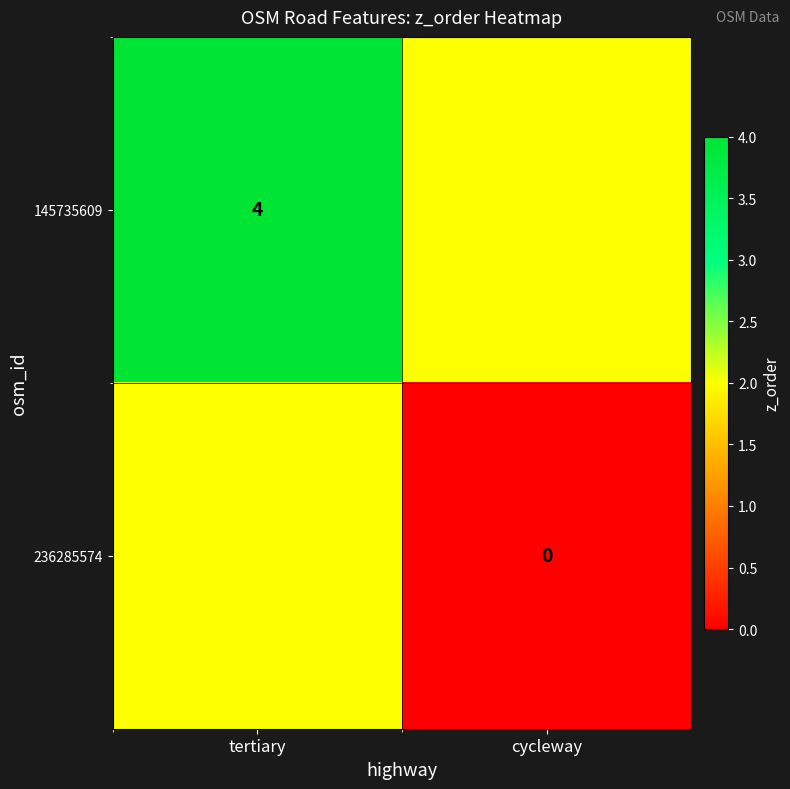

The 145735609 series shows 3 at tertiary. True or false?

False